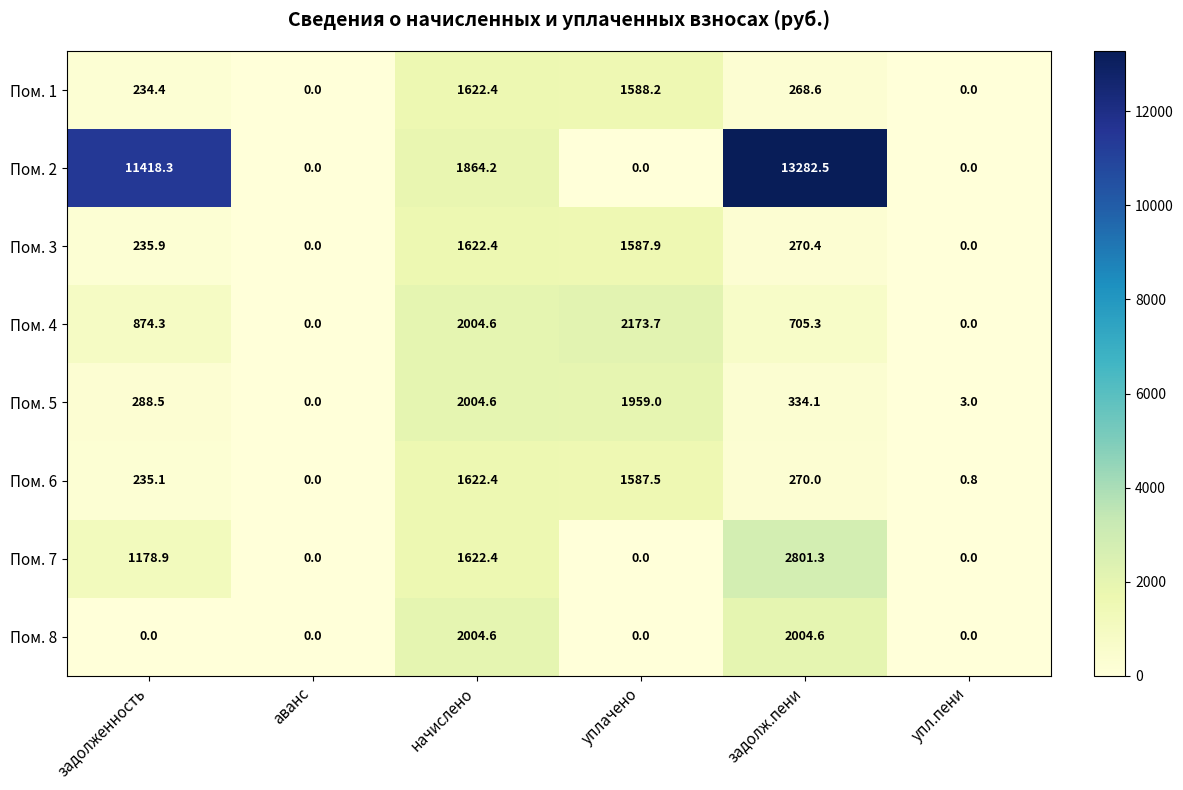

How many categories are shown in the chart?

6